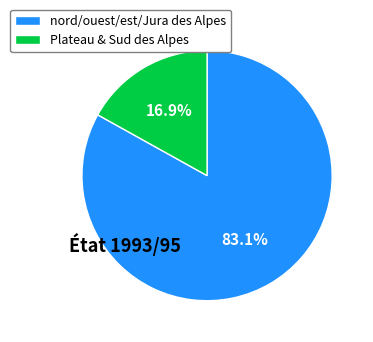

Which slice is the smallest?

Plateau & Sud des Alpes